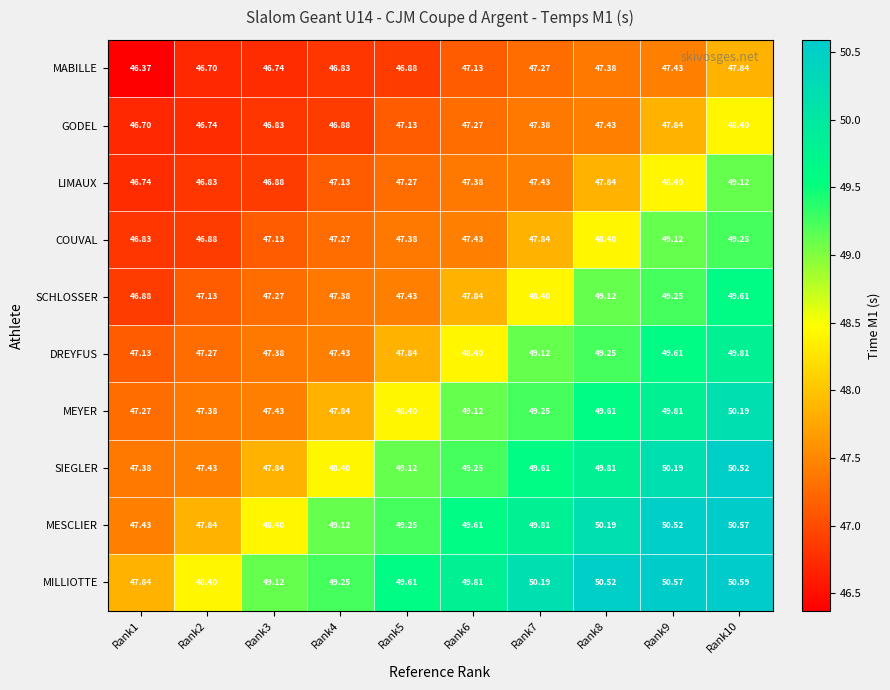

Which series changed the most between Rank6 and Rank9?

COUVAL